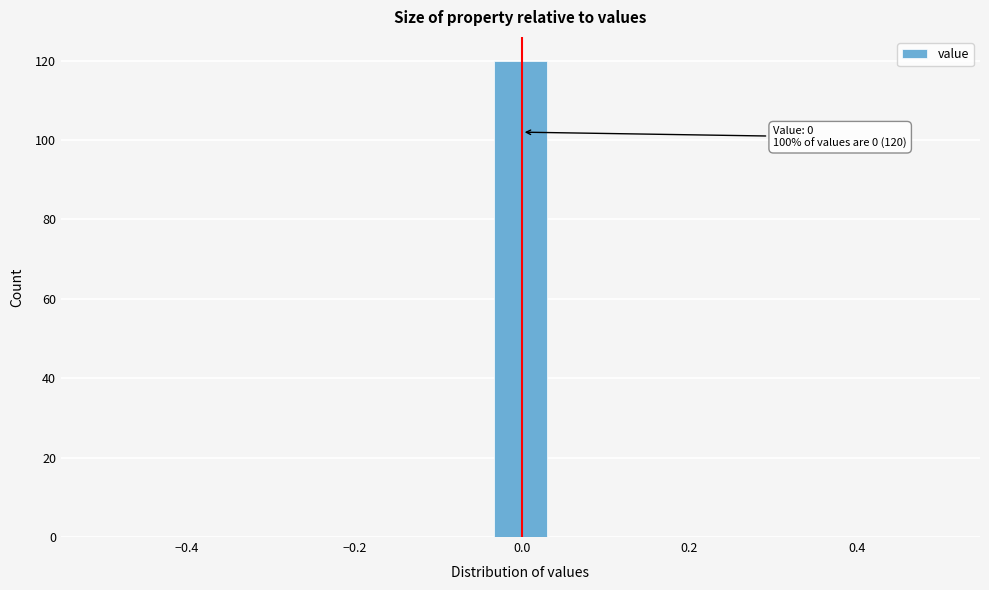

Read against the x-axis, roughly where is the centre of the tallest bar?

0.00